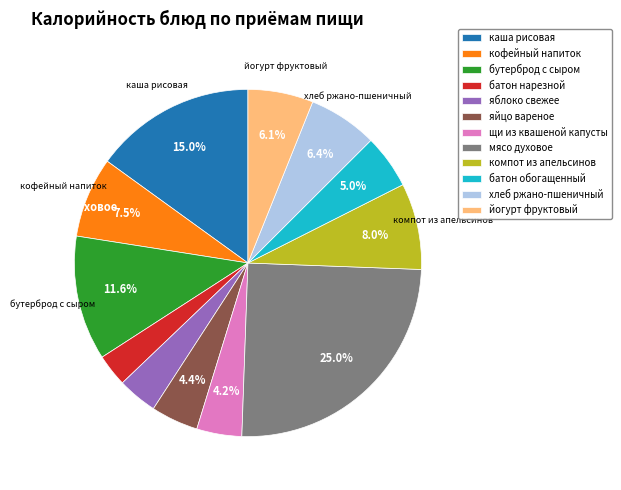

To the nearest percent, what percentage of the pie is каша рисовая?

15%